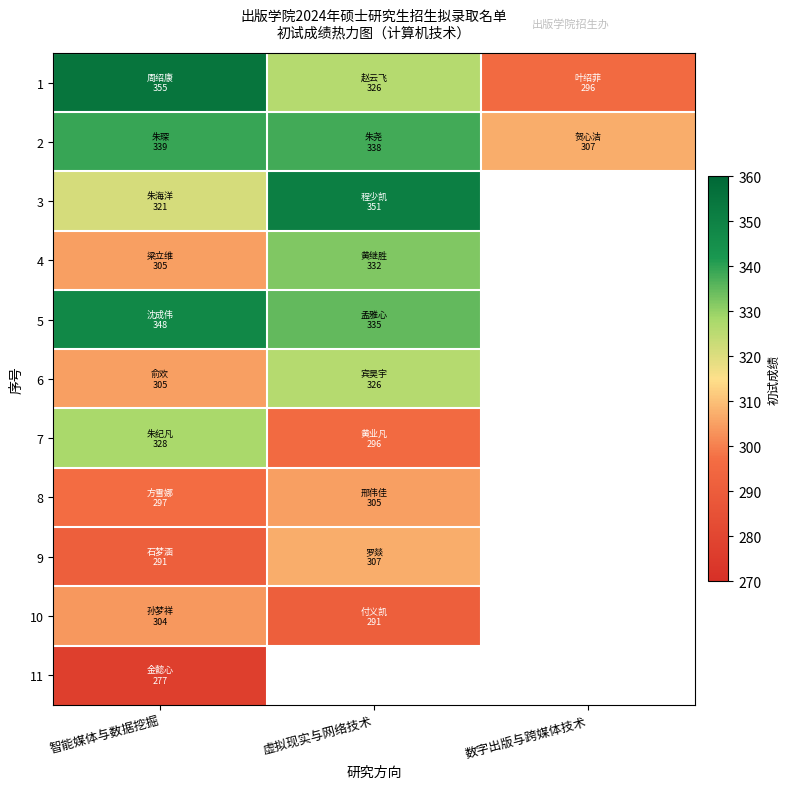

Which category has the highest value in the 2 series?

智能媒体与数据挖掘